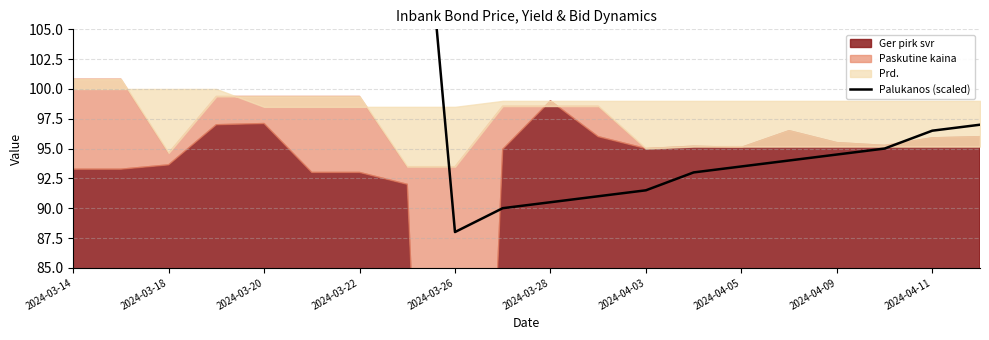

Which has a higher value, 2024-04-09 or 2024-04-05?

2024-04-09